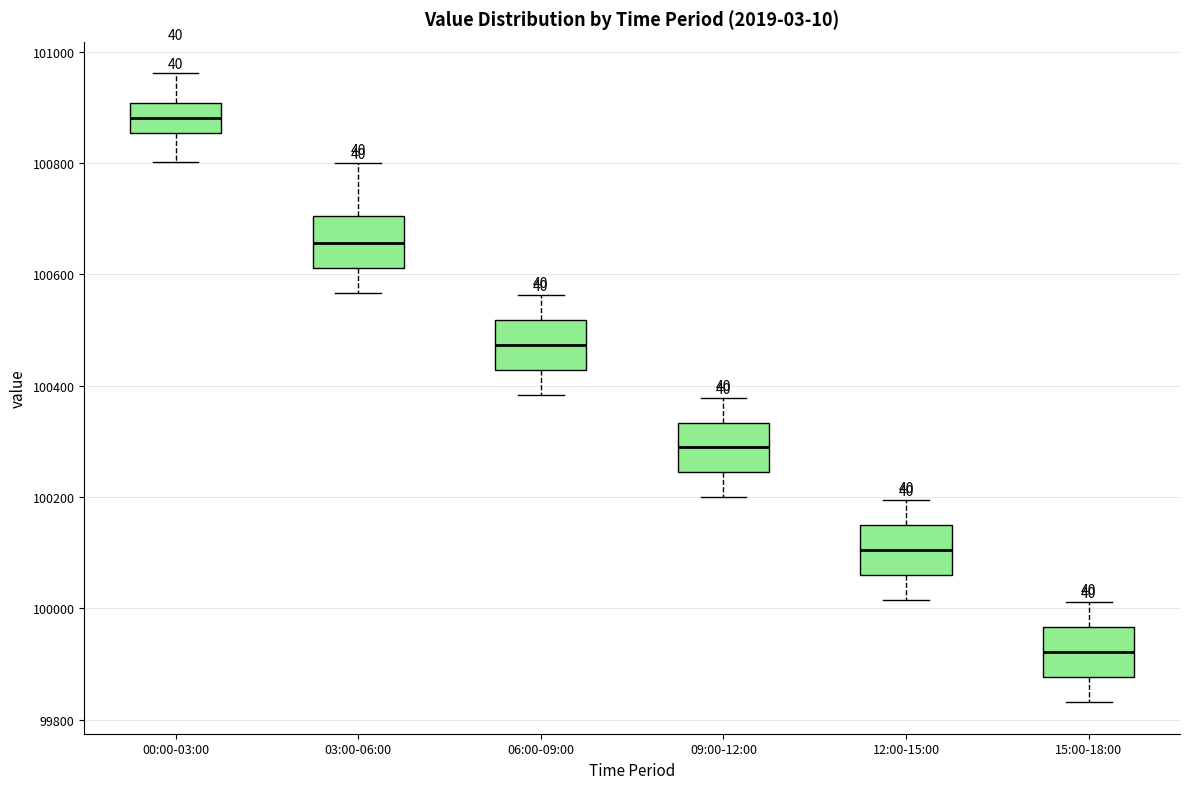

Where is the upper edge of the box for 03:00-06:00 on the y-axis? The values are not printed on the chart, so give them approximately, as read against the axis.

100700